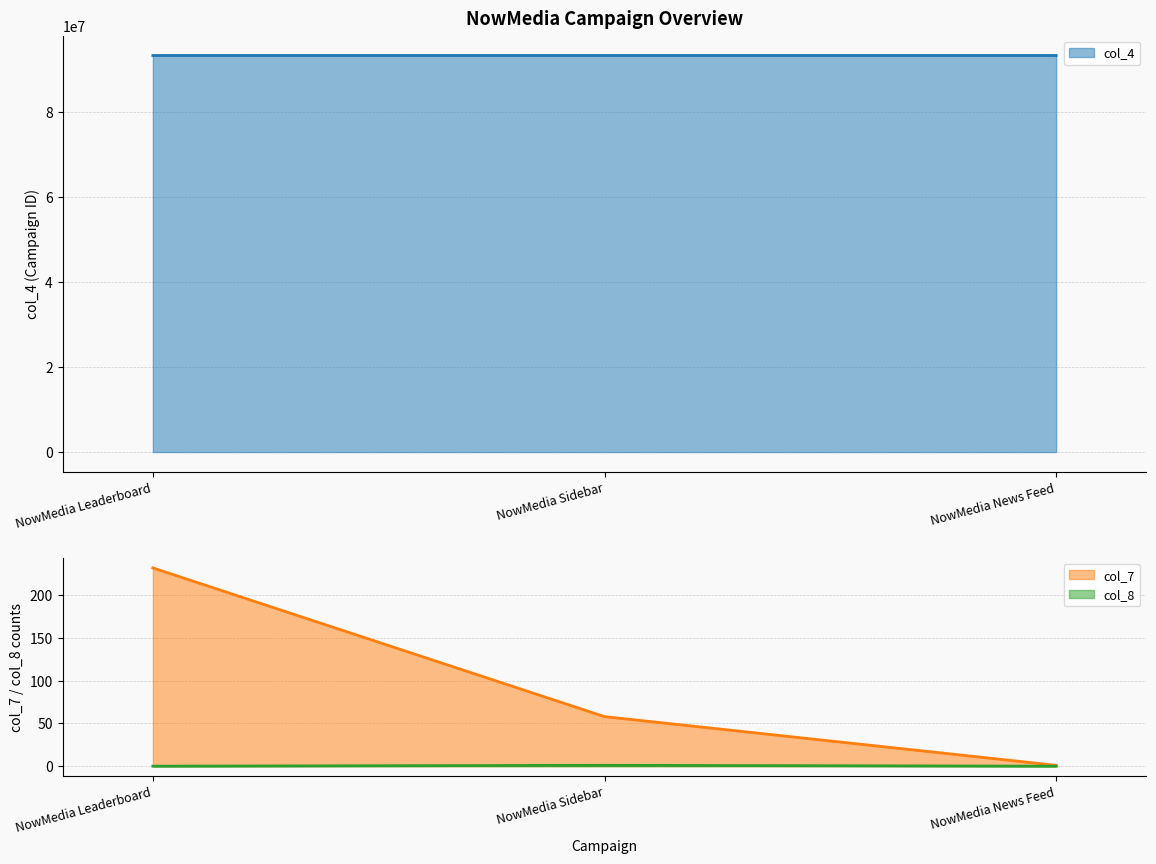

The value of col_4 at NowMedia News Feed is 93302579. True or false?

True